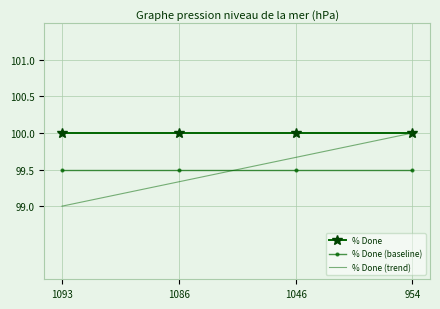

Is it true that % Done (baseline) equals 99.5 at 1093?

True